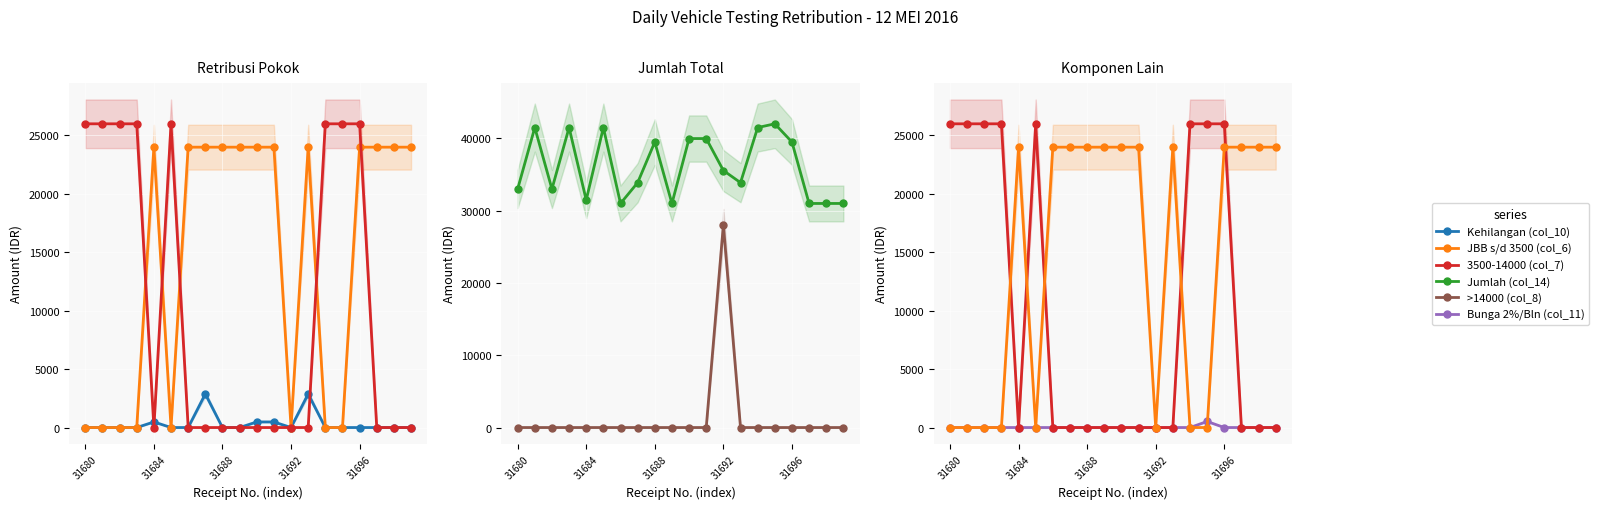

How many interior local peaks does the 3500-14000 (col_7) series have?

1